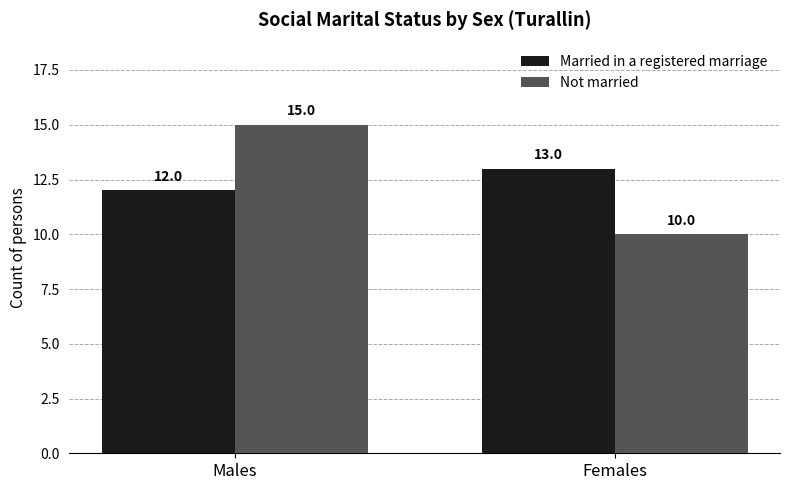

The value of Married in a registered marriage at Males is 12. True or false?

True